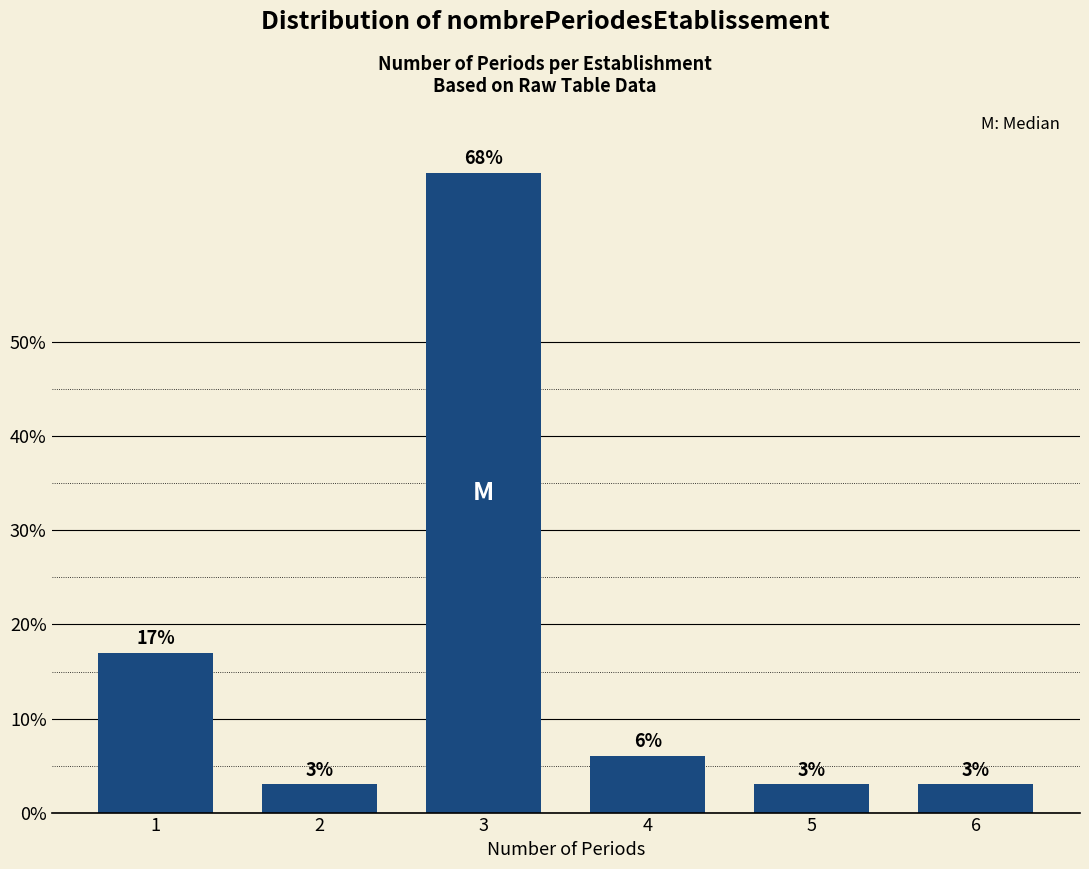

Reading left to right, what are all the values shown in this chart?

1=17	2=3	3=68	4=6	5=3	6=3